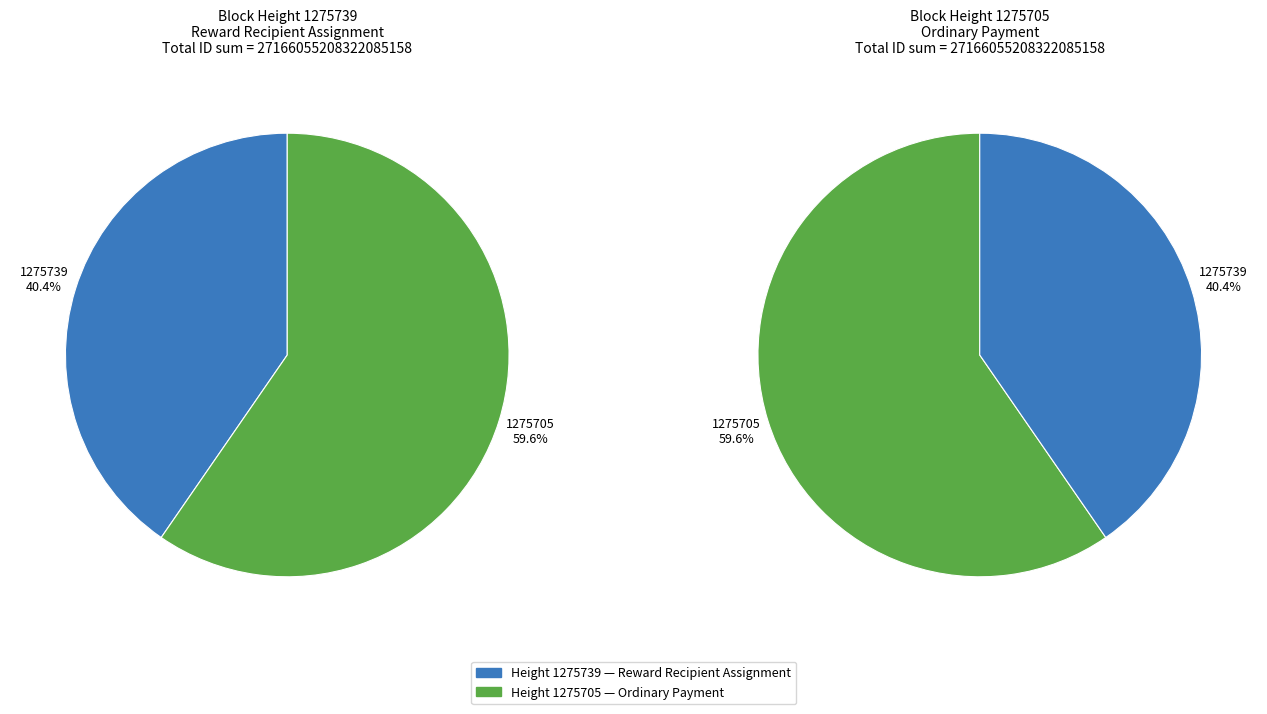

Which category has the smallest portion of the pie?

1275739